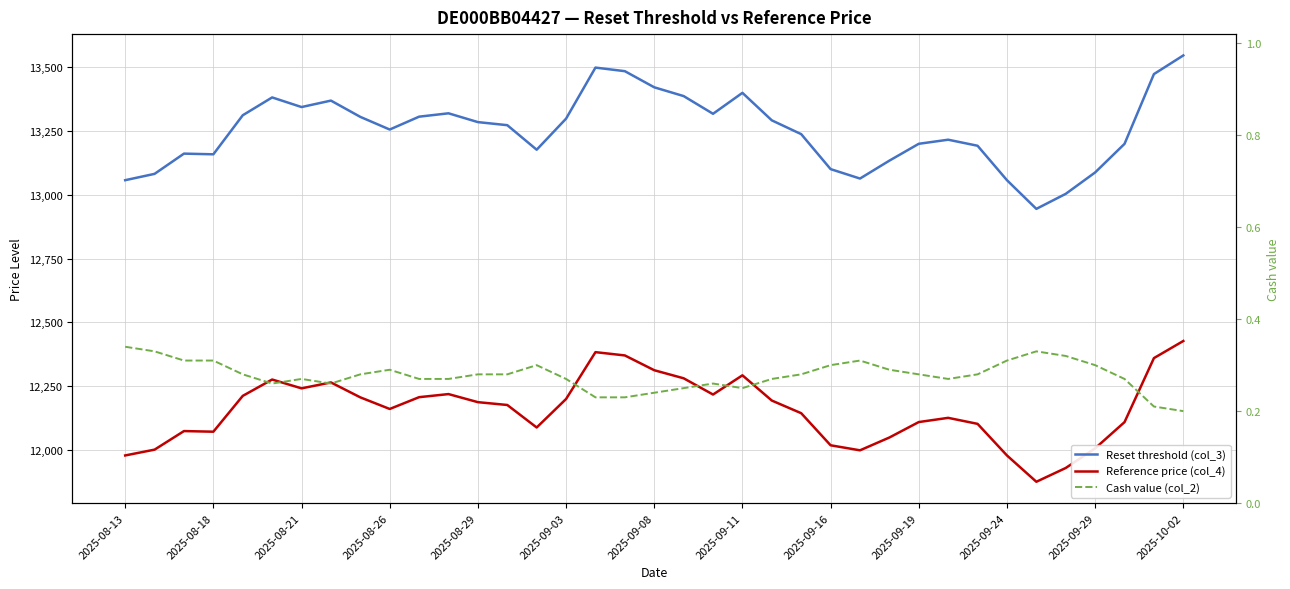

Between 2025-09-03 and 24, which is larger?

2025-09-03